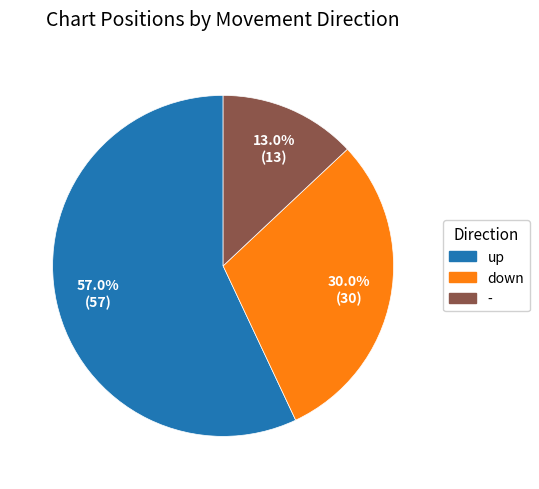

Between - and down, which is larger?

down